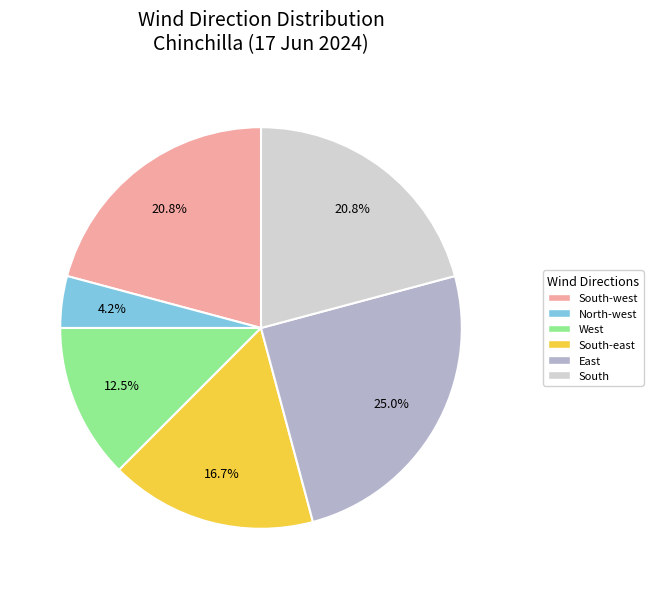

Does any single category account for the majority?

No